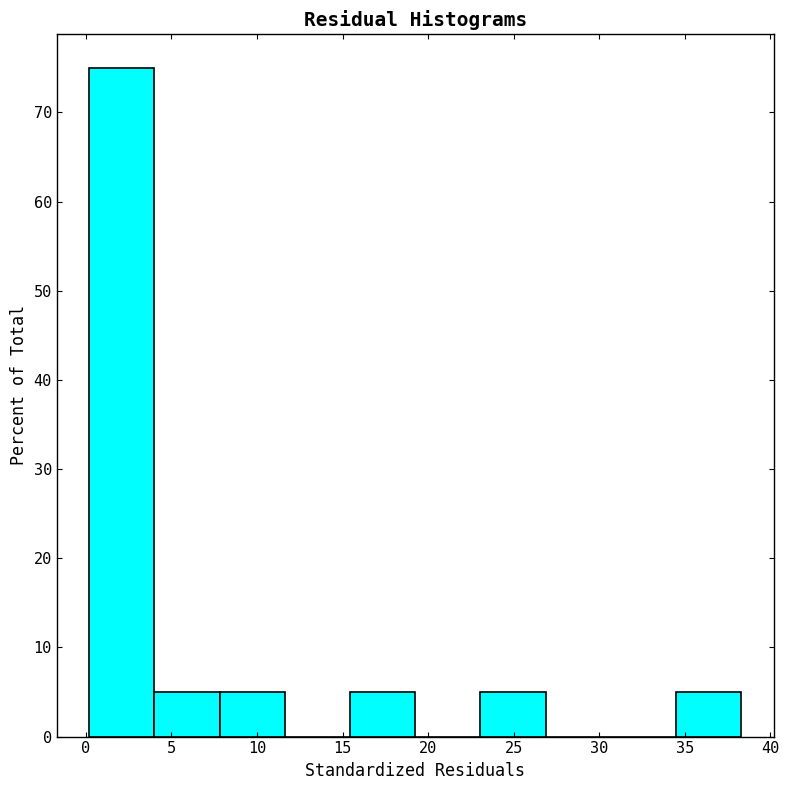

Reading left to right, list every bar in this chart as the range it spans on the x-axis followed by its height. Neither the bar edges nor the heights are printed on the chart, so give them approximately, as read against the axes.

0.0 to 4.0: 75
4.0 to 8.0: 5
8.0 to 11.5: 5
11.5 to 15.5: 0
15.5 to 19.5: 5
19.5 to 23.0: 0
23.0 to 27.0: 5
27.0 to 30.5: 0
30.5 to 34.5: 0
34.5 to 38.5: 5